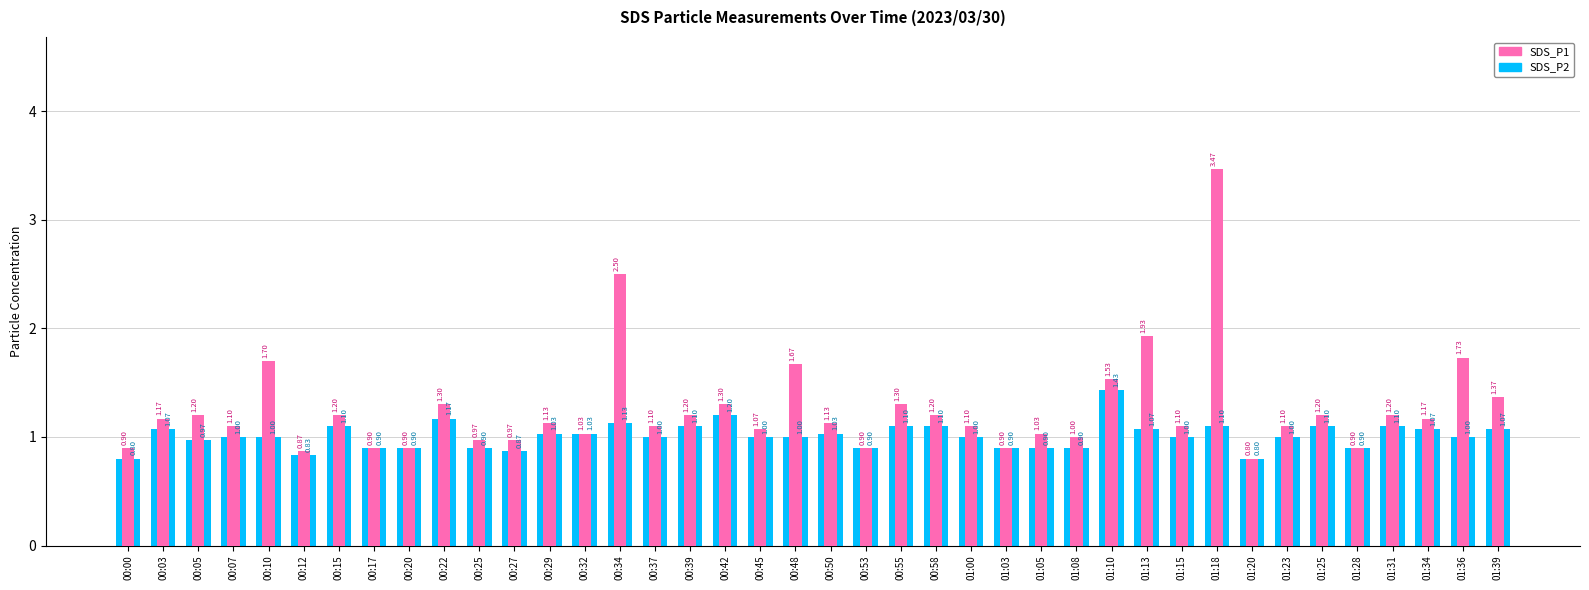

What are all the series names shown in the legend?

SDS_P2, SDS_P1